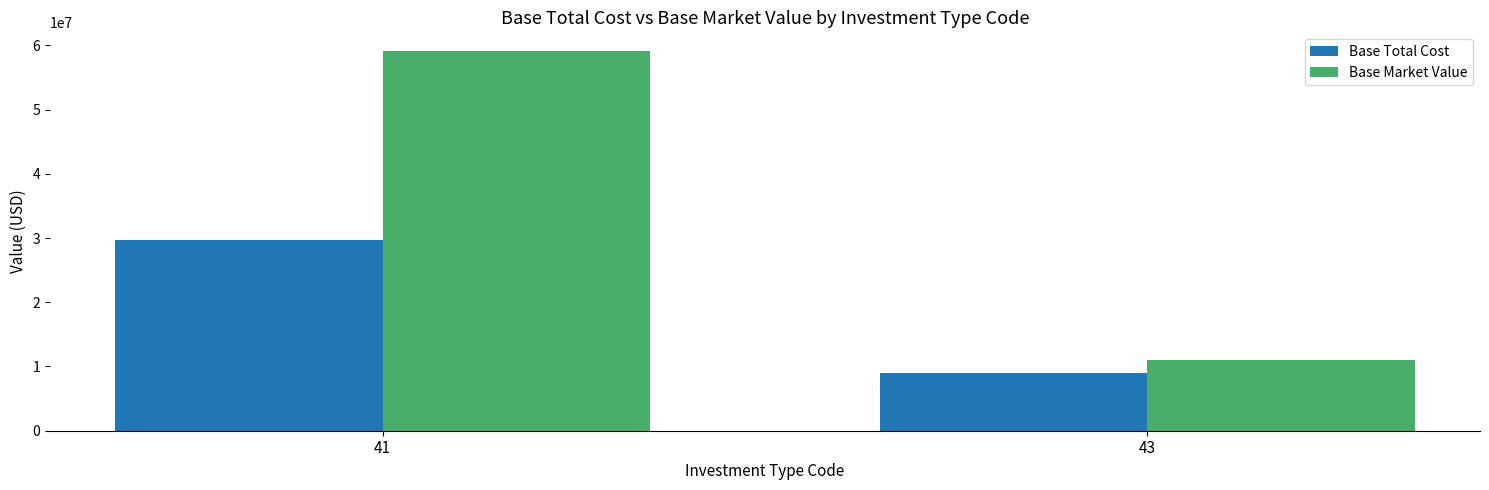

Reading right to left, what are all the values shown in this chart?

Base Total Cost: 43=9008745.9	41=29768665.5
Base Market Value: 43=10946604.0	41=59068318.5